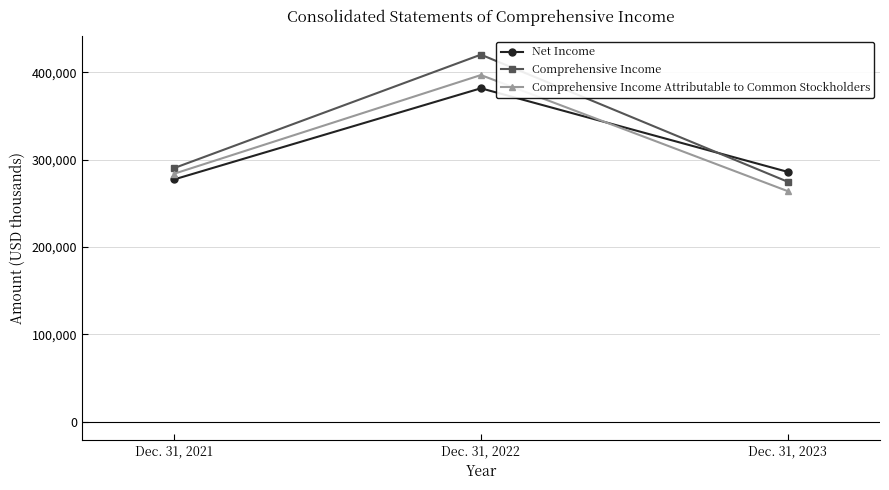

Is it true that Comprehensive Income Attributable to Common Stockholders equals 354413 at Dec. 31, 2023?

False